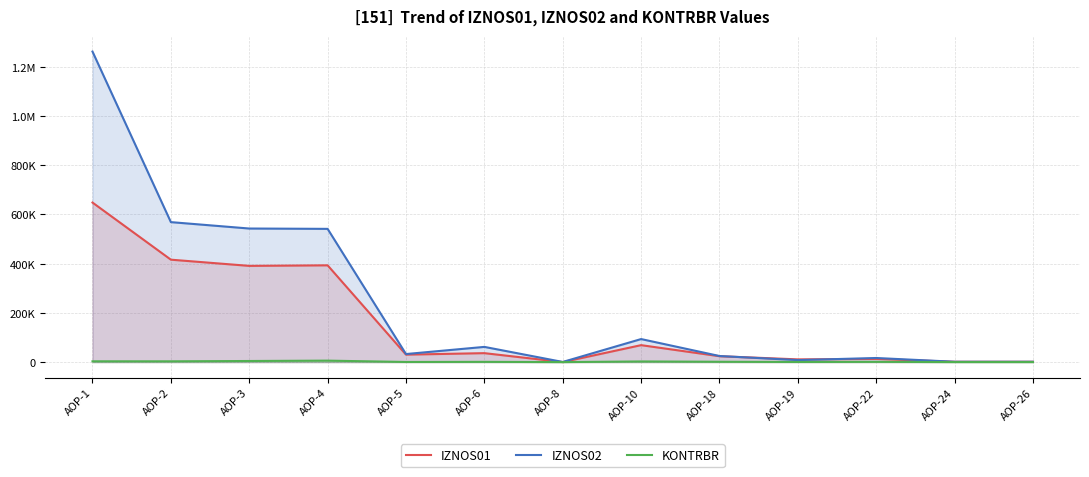

List the series in order of their peak value, highest first.

IZNOS02, IZNOS01, KONTRBR